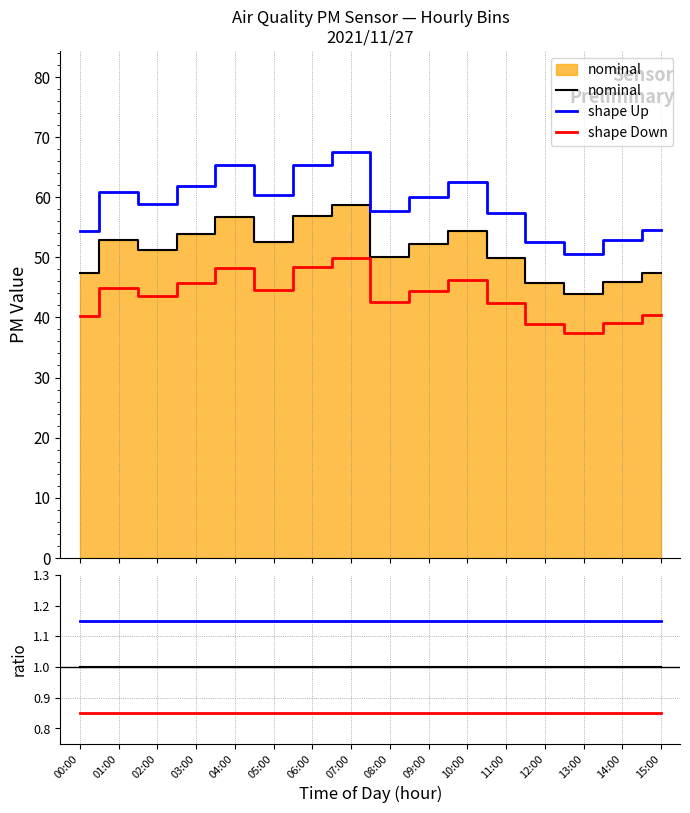

True or false: shape Up and shape Down intersect in this chart.

False